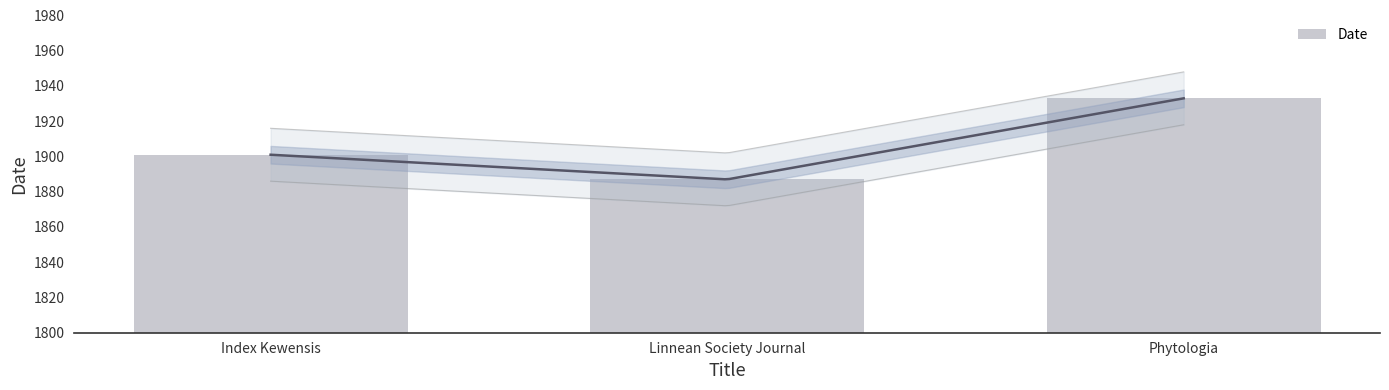

How many data points are above 1901?

1